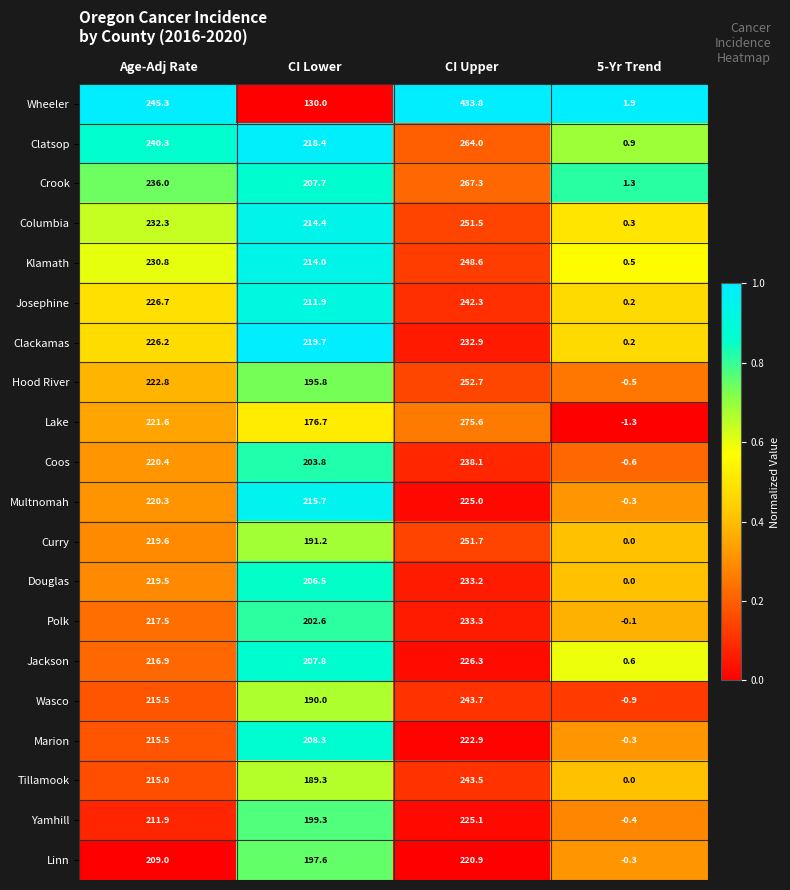

What is the difference between the Lake values at Age-Adj Rate and CI Lower?

44.9